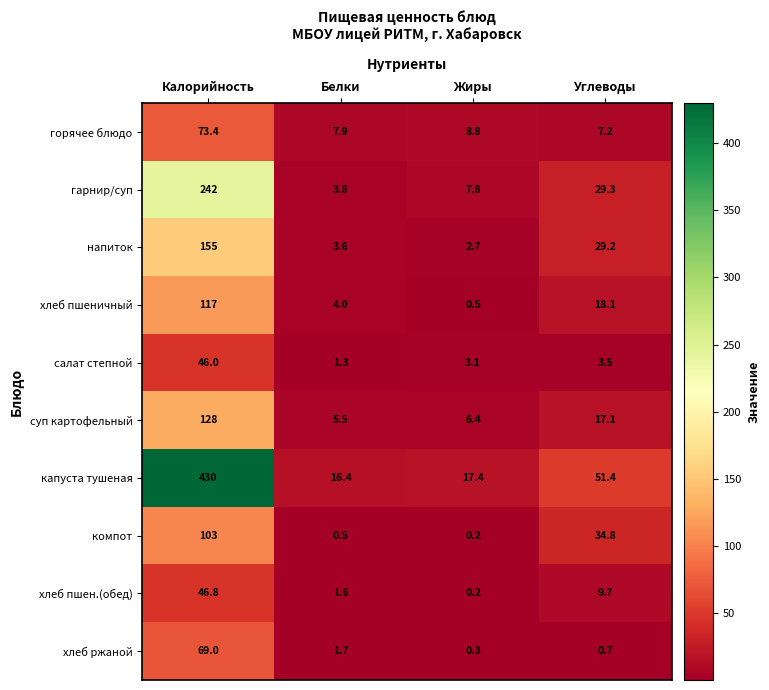

What is the difference between the горячее блюдо values at Углеводы and Калорийность?

66.2